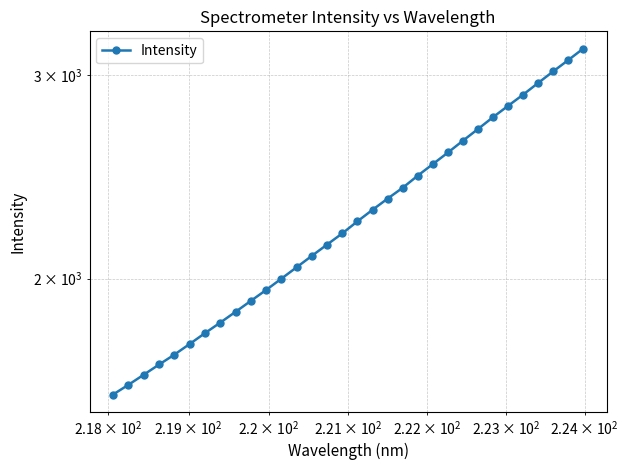

The value at 31 is 4948.2. True or false?

False